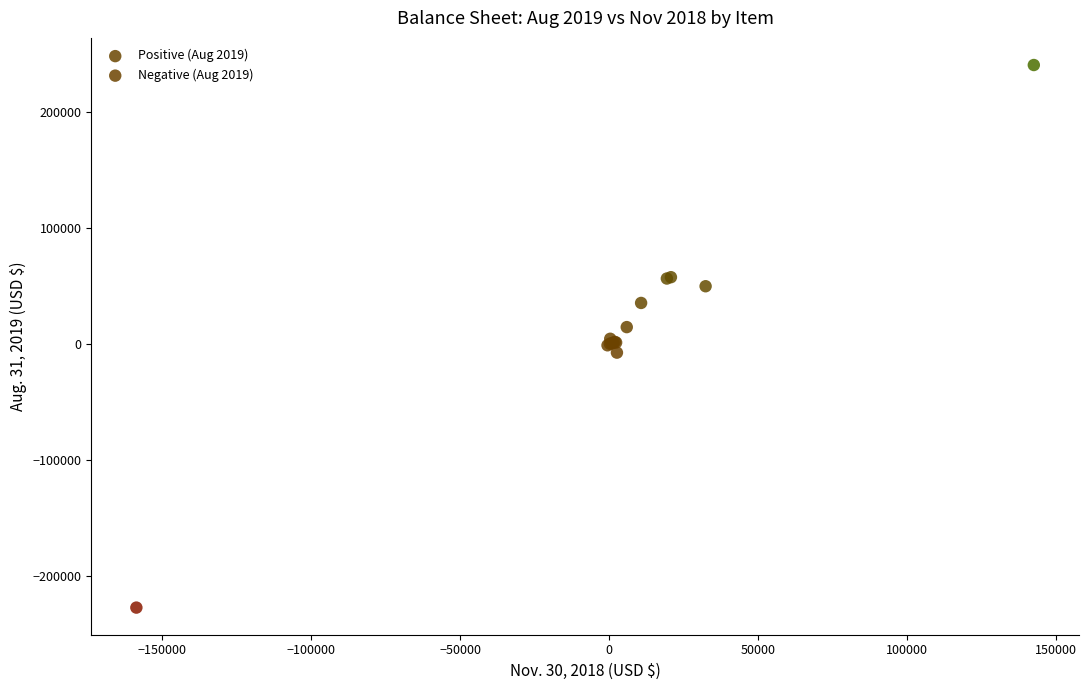

Which series reaches the maximum Y coordinate?

Positive (Aug 2019)